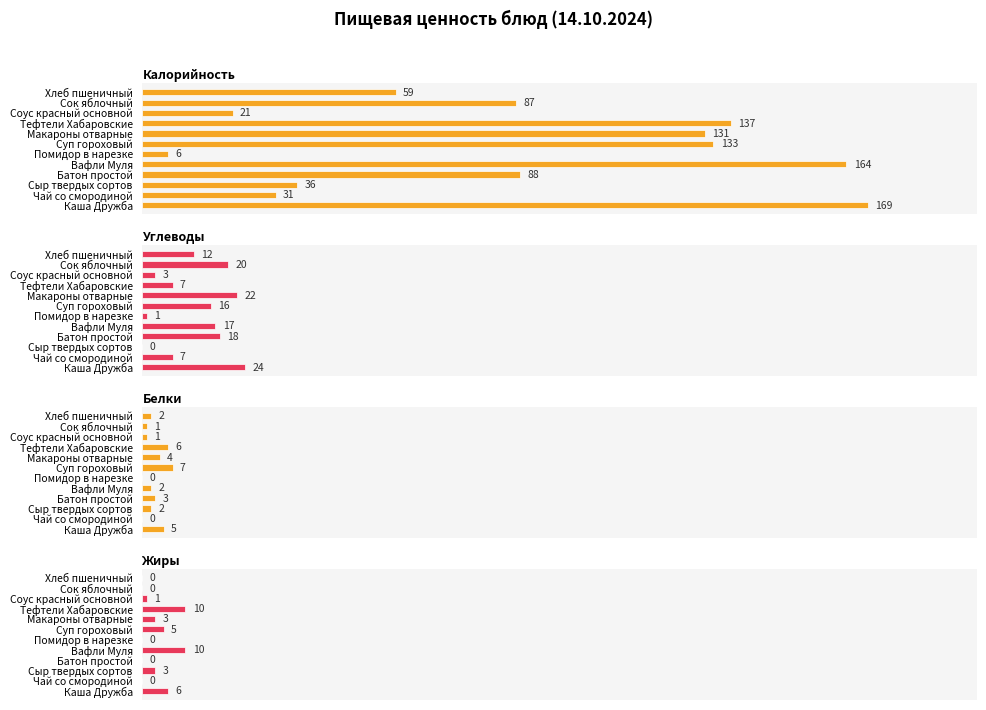

How many values in the Жиры series exceed 3?

4